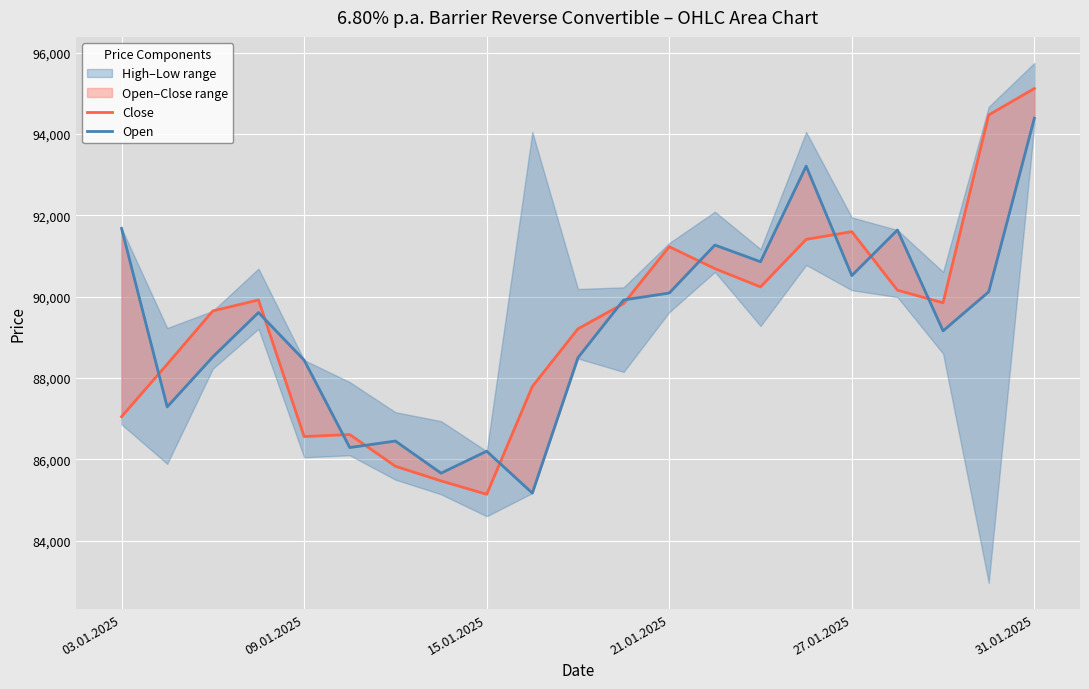

How many times do Close and Open cross each other?

11